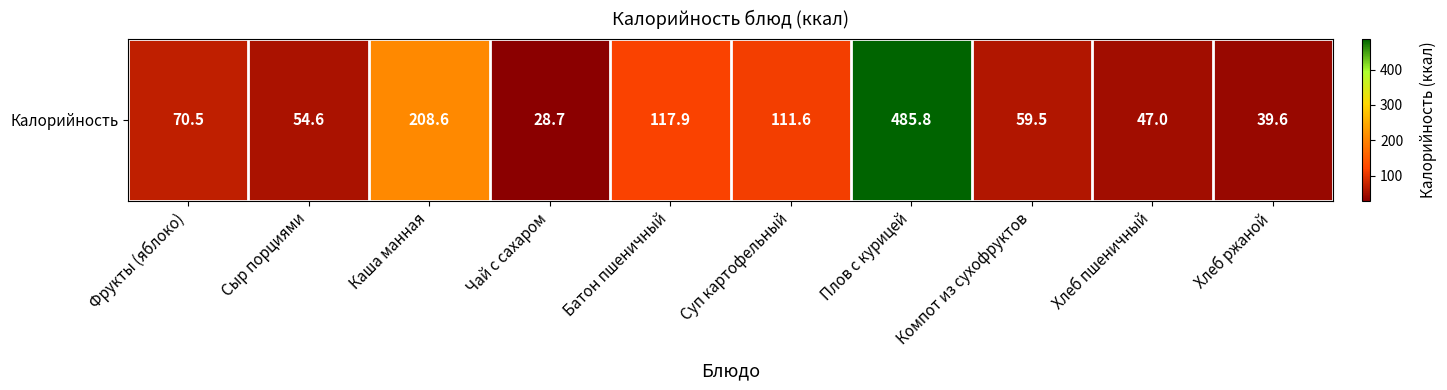

What is the greatest value displayed?

485.8